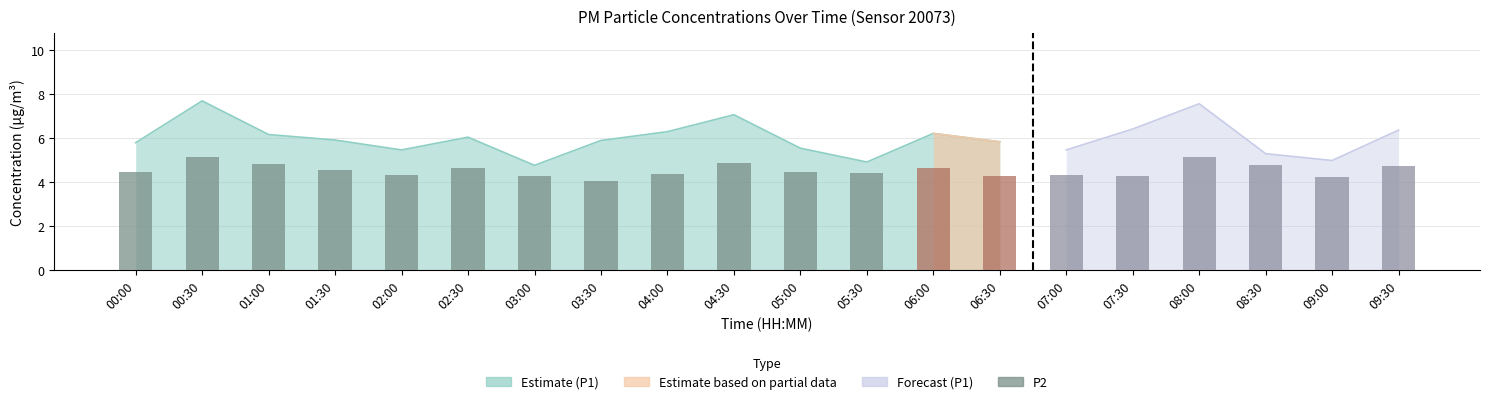

Reading left to right, list all the values displayed in this chart.

00:00=4.5	00:30=5.2	01:00=4.8	01:30=4.5	02:00=4.3	02:30=4.6	03:00=4.2	03:30=4.0	04:00=4.3	04:30=4.8	05:00=4.4	05:30=4.4	06:00=4.6	06:30=4.2	07:00=4.3	07:30=4.2	08:00=5.2	08:30=4.8	09:00=4.2	09:30=4.7